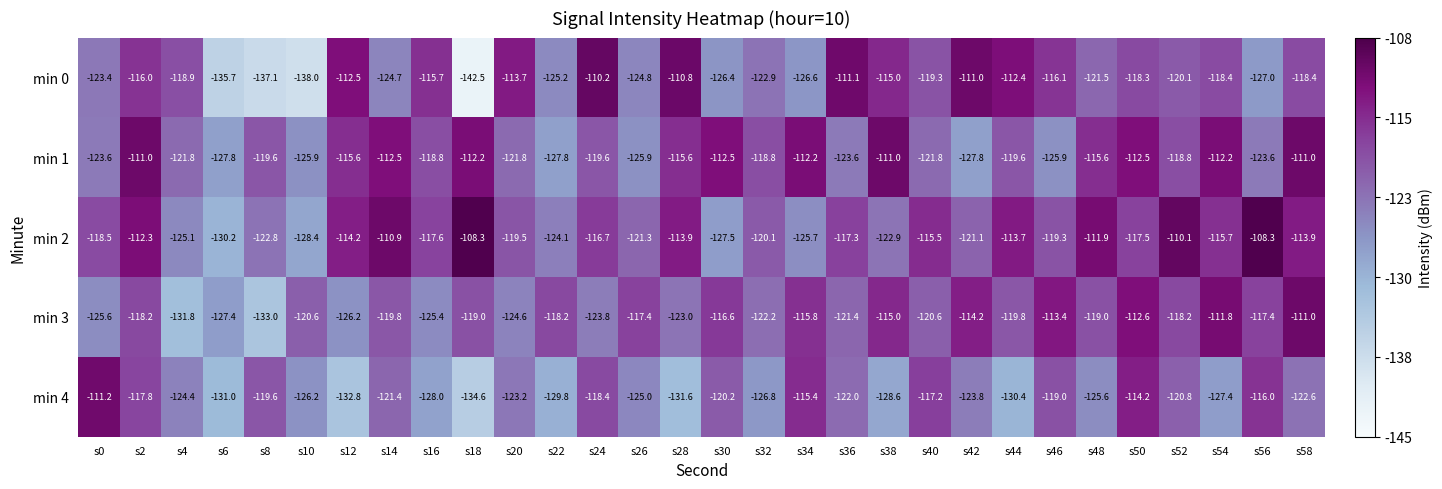

At s54, list the series in order from smallest to largest.

min 4, min 0, min 2, min 1, min 3